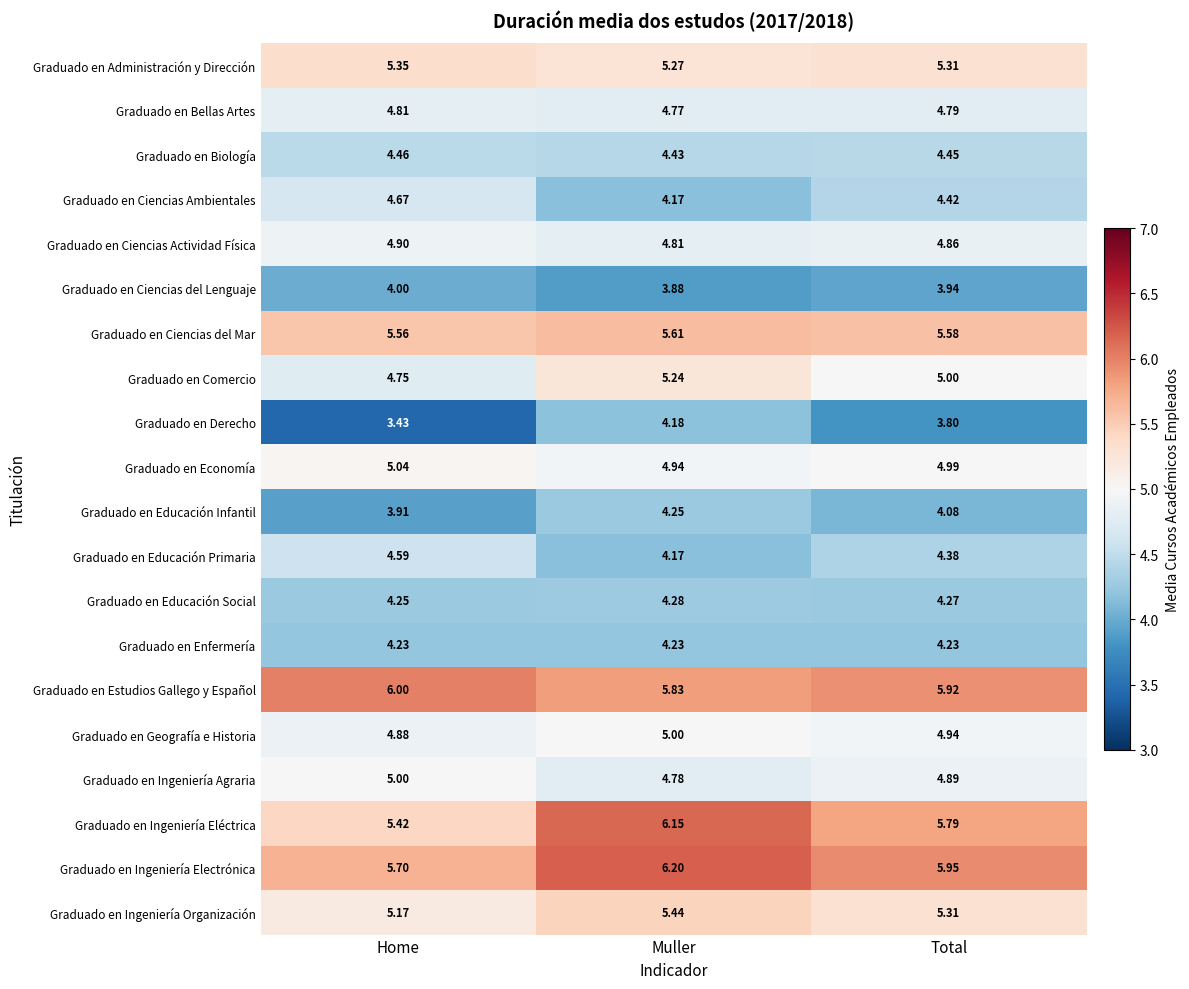

At Home, list the series in order from largest to smallest.

Graduado en Estudios Gallego y Español, Graduado en Ingeniería Electrónica, Graduado en Ciencias del Mar, Graduado en Ingeniería Eléctrica, Graduado en Administración y Dirección, Graduado en Ingeniería Organización, Graduado en Economía, Graduado en Ingeniería Agraria, Graduado en Ciencias Actividad Física, Graduado en Geografía e Historia, Graduado en Bellas Artes, Graduado en Comercio, Graduado en Ciencias Ambientales, Graduado en Educación Primaria, Graduado en Biología, Graduado en Educación Social, Graduado en Enfermería, Graduado en Ciencias del Lenguaje, Graduado en Educación Infantil, Graduado en Derecho